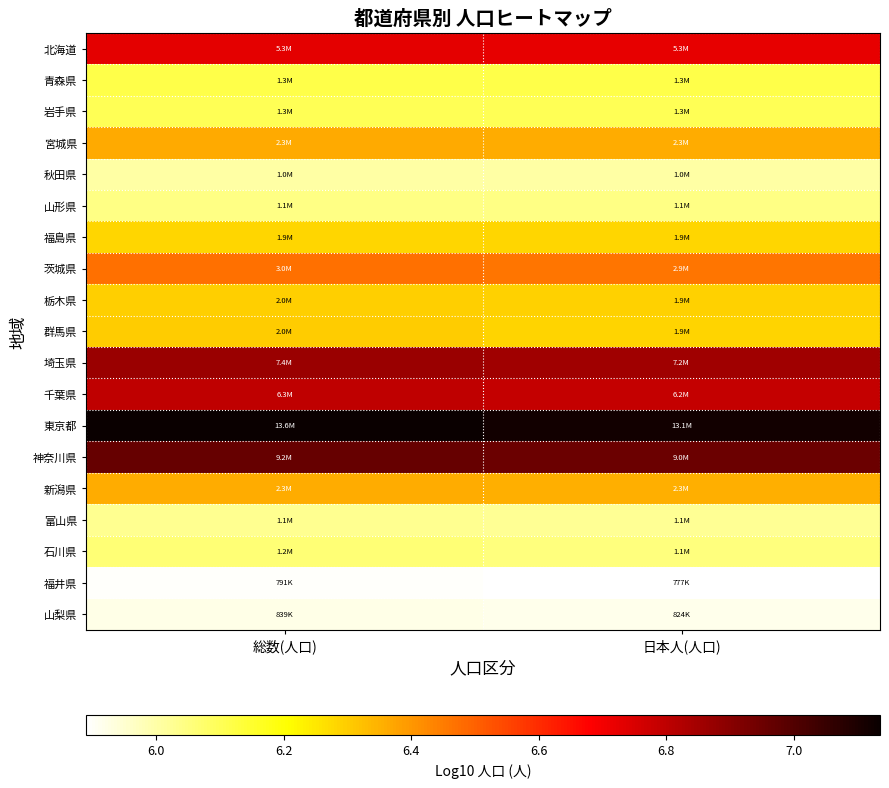

Reading left to right, transcribe all the data shown in this chart.

北海道: 総数(人口)=6.7	日本人(人口)=6.7
青森県: 総数(人口)=6.1	日本人(人口)=6.1
岩手県: 総数(人口)=6.1	日本人(人口)=6.1
宮城県: 総数(人口)=6.4	日本人(人口)=6.4
秋田県: 総数(人口)=6.0	日本人(人口)=6.0
山形県: 総数(人口)=6.0	日本人(人口)=6.0
福島県: 総数(人口)=6.3	日本人(人口)=6.3
茨城県: 総数(人口)=6.5	日本人(人口)=6.5
栃木県: 総数(人口)=6.3	日本人(人口)=6.3
群馬県: 総数(人口)=6.3	日本人(人口)=6.3
埼玉県: 総数(人口)=6.9	日本人(人口)=6.9
千葉県: 総数(人口)=6.8	日本人(人口)=6.8
東京都: 総数(人口)=7.1	日本人(人口)=7.1
神奈川県: 総数(人口)=7.0	日本人(人口)=7.0
新潟県: 総数(人口)=6.4	日本人(人口)=6.4
富山県: 総数(人口)=6.0	日本人(人口)=6.0
石川県: 総数(人口)=6.1	日本人(人口)=6.1
福井県: 総数(人口)=5.9	日本人(人口)=5.9
山梨県: 総数(人口)=5.9	日本人(人口)=5.9